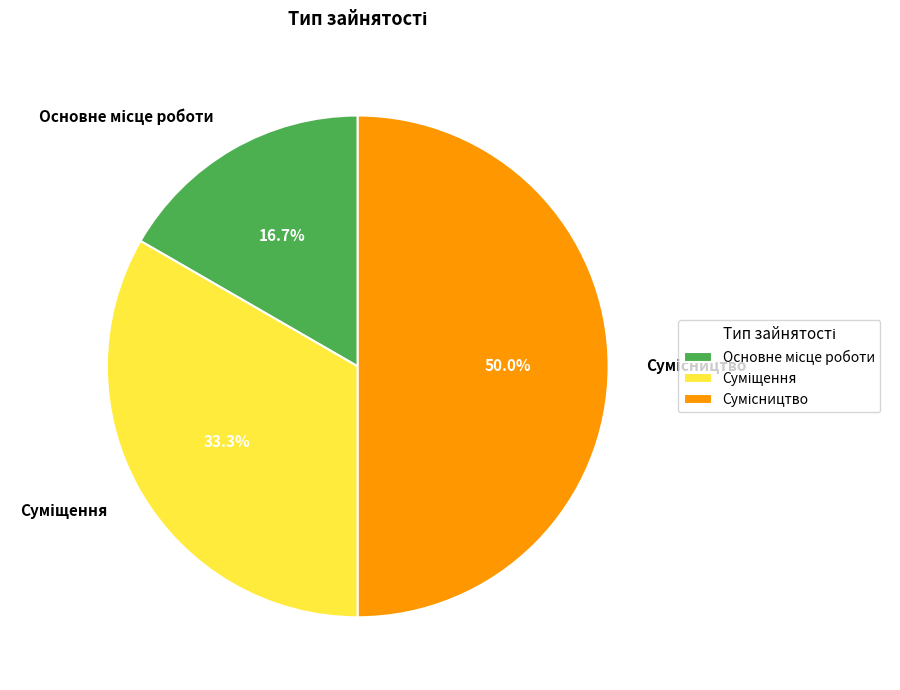

To the nearest percent, what is the average slice percentage?

33%